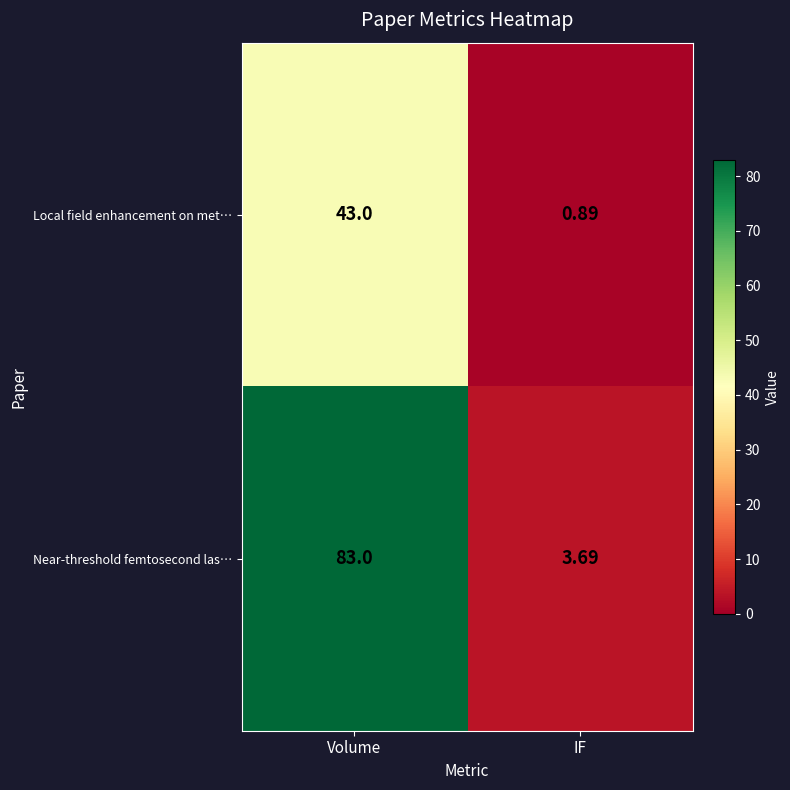

Which label corresponds to the smallest value in the chart?

IF